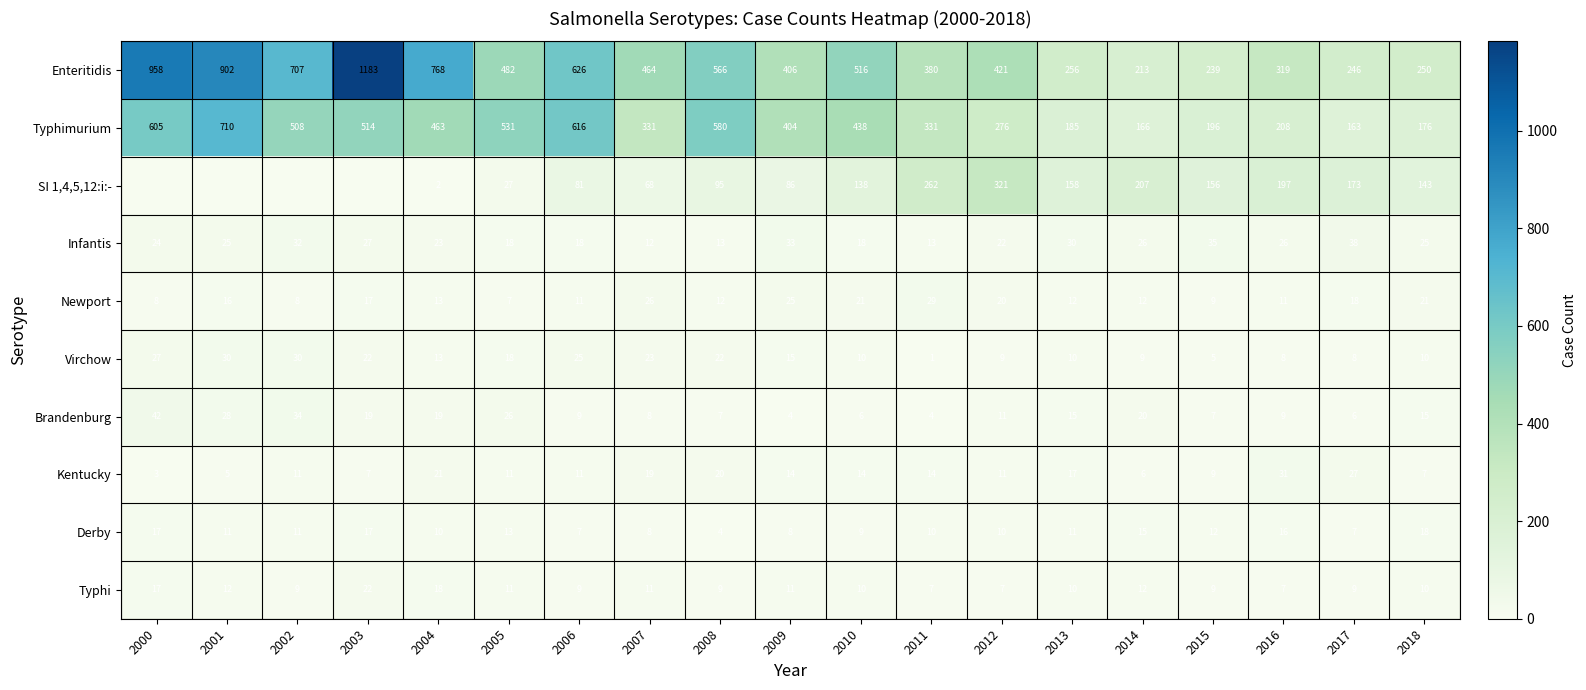

What is the sum of all Derby values?

214